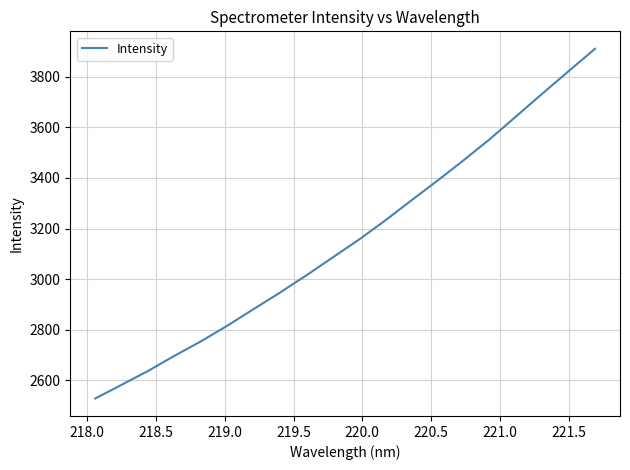

What is the minimum value shown in the chart?

2528.1